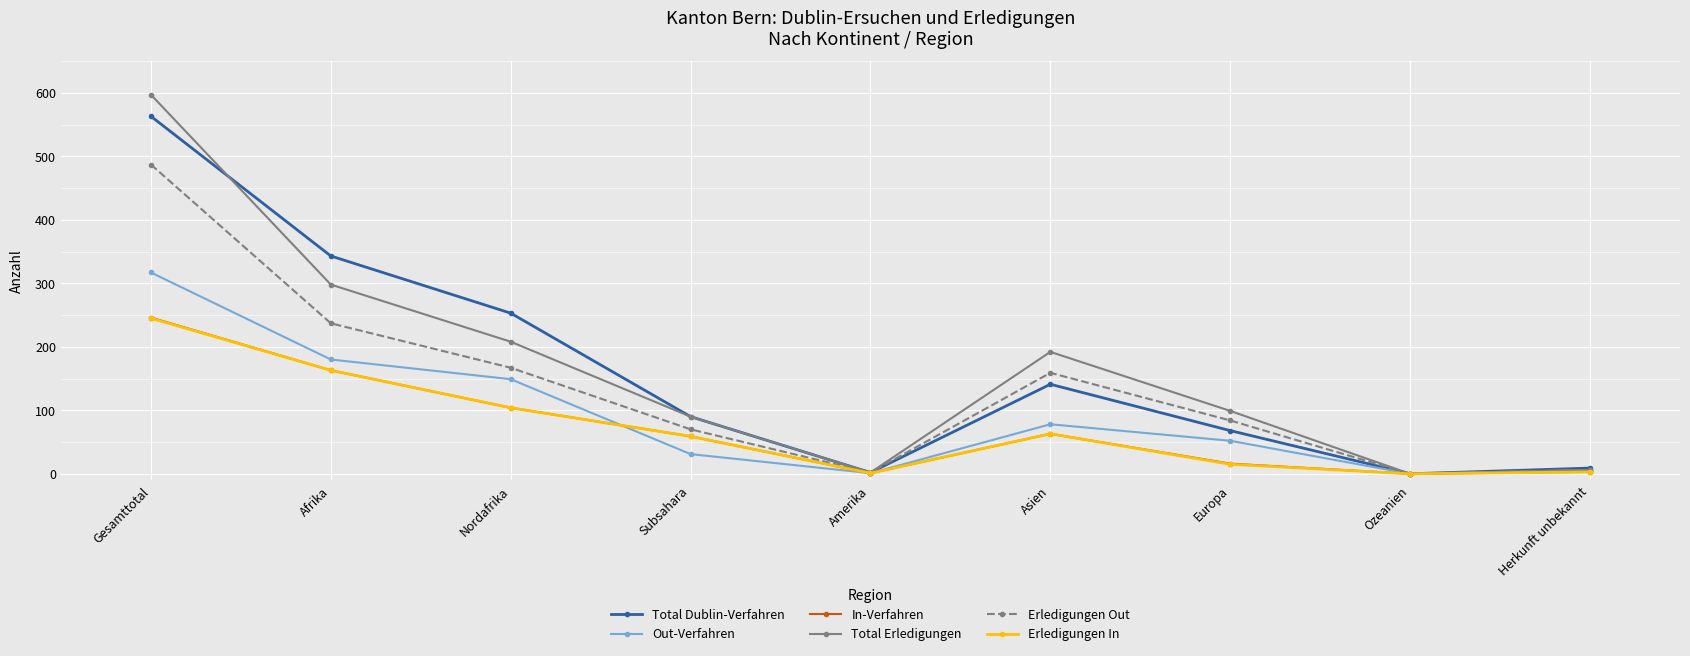

What is the label of the 8th point from the left?

Ozeanien